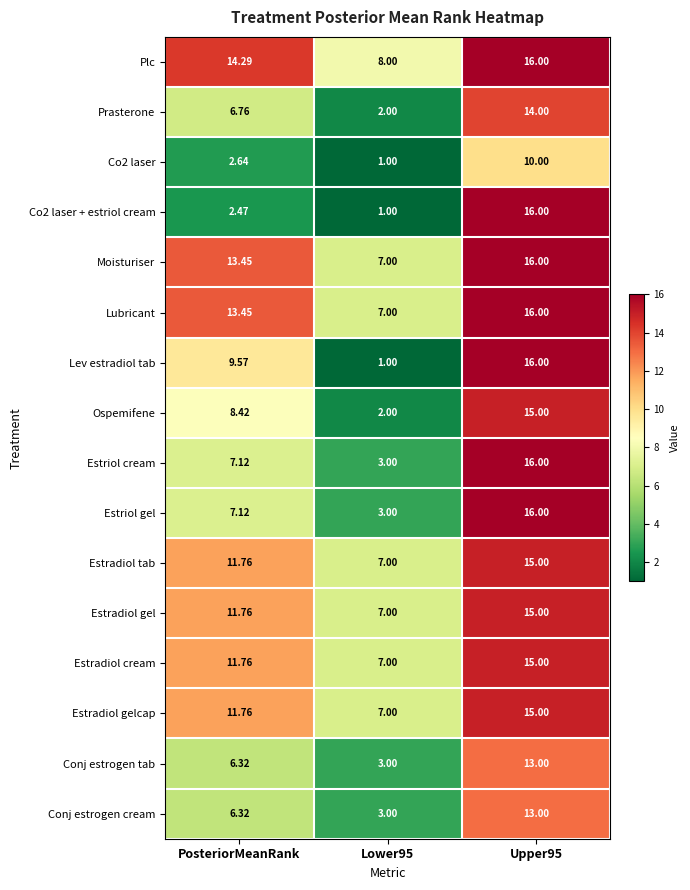

Where is Estriol gel nearest to the value 9?

PosteriorMeanRank